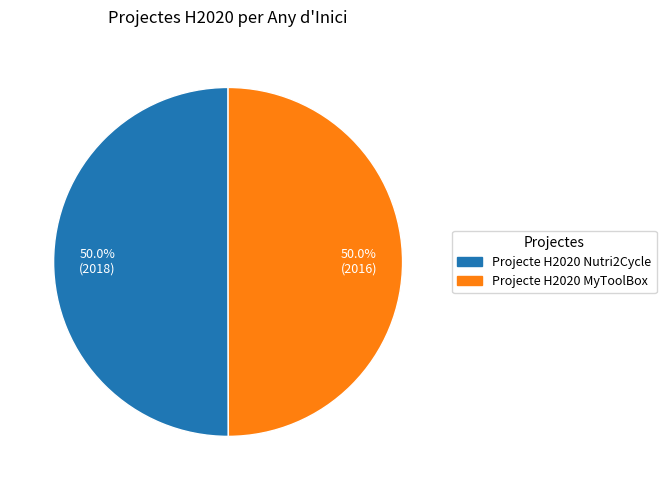

Approximately how many times larger is the value at Projecte H2020 MyToolBox compared to Projecte H2020 Nutri2Cycle?

1.0